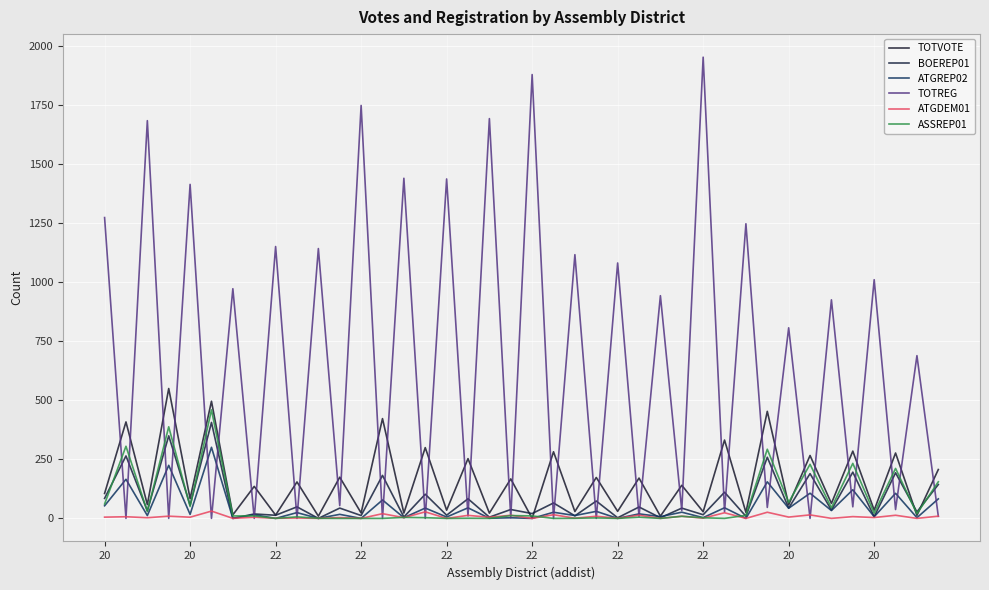

How many intersections are there between ATGREP02 and BOEREP01?

4